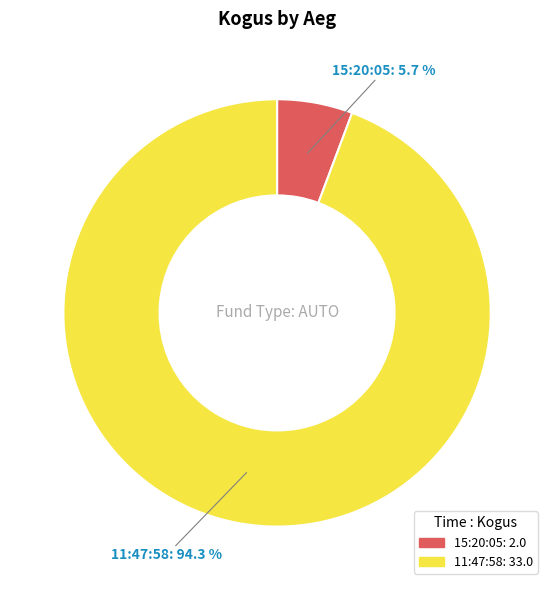

Does 15:20:05 represent more than half of the total?

No